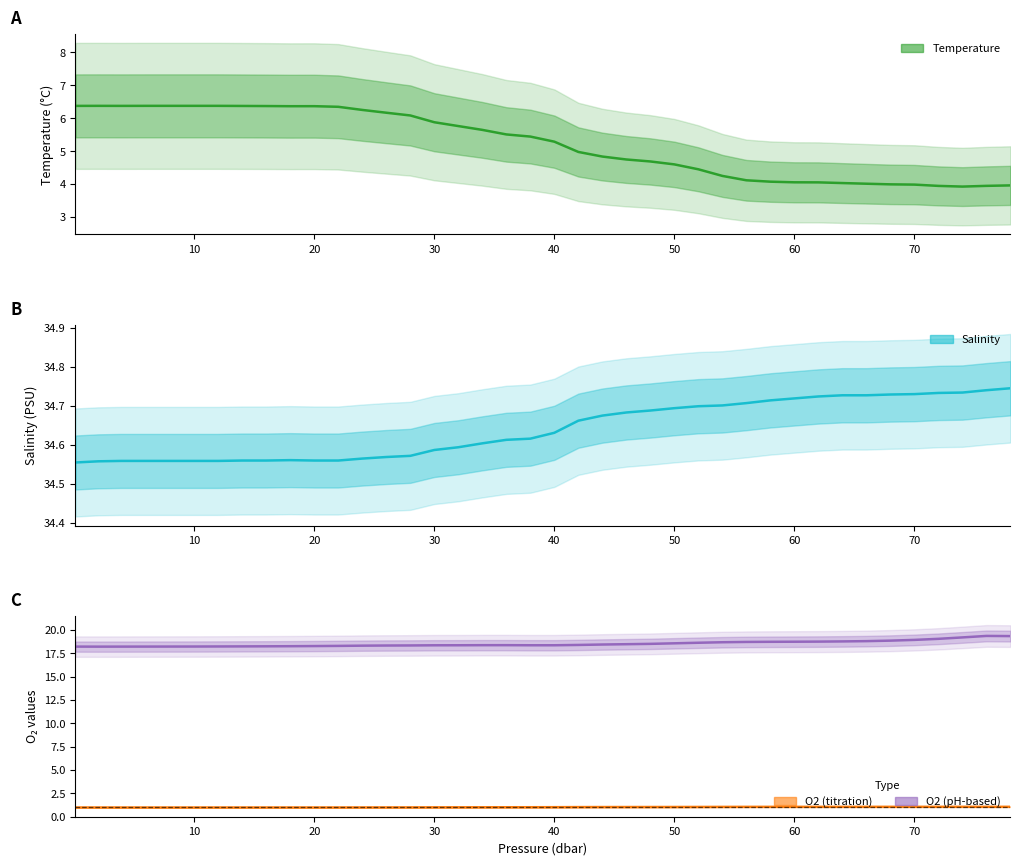

How many series are shown in this chart?

4